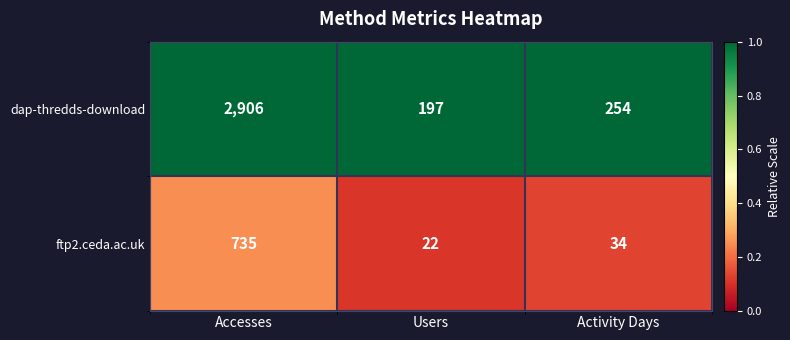

Which series has the widest spread of values?

dap-thredds-download